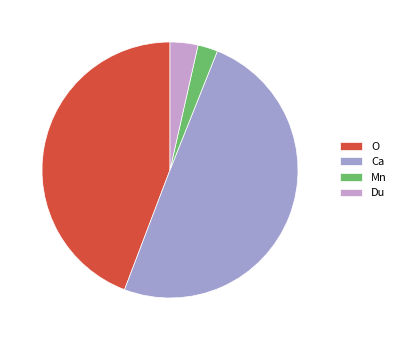

How many segments does this pie chart have?

4